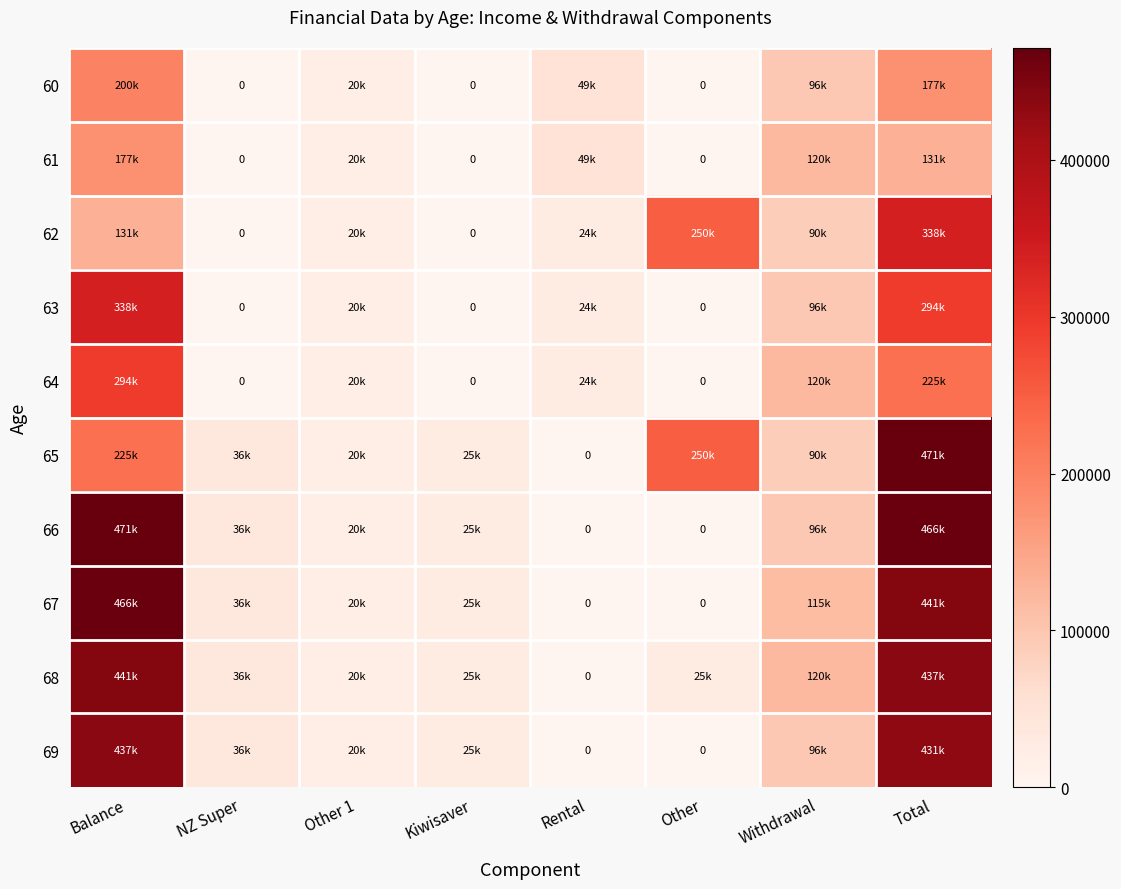

What is the average value of the 66 series?

139361